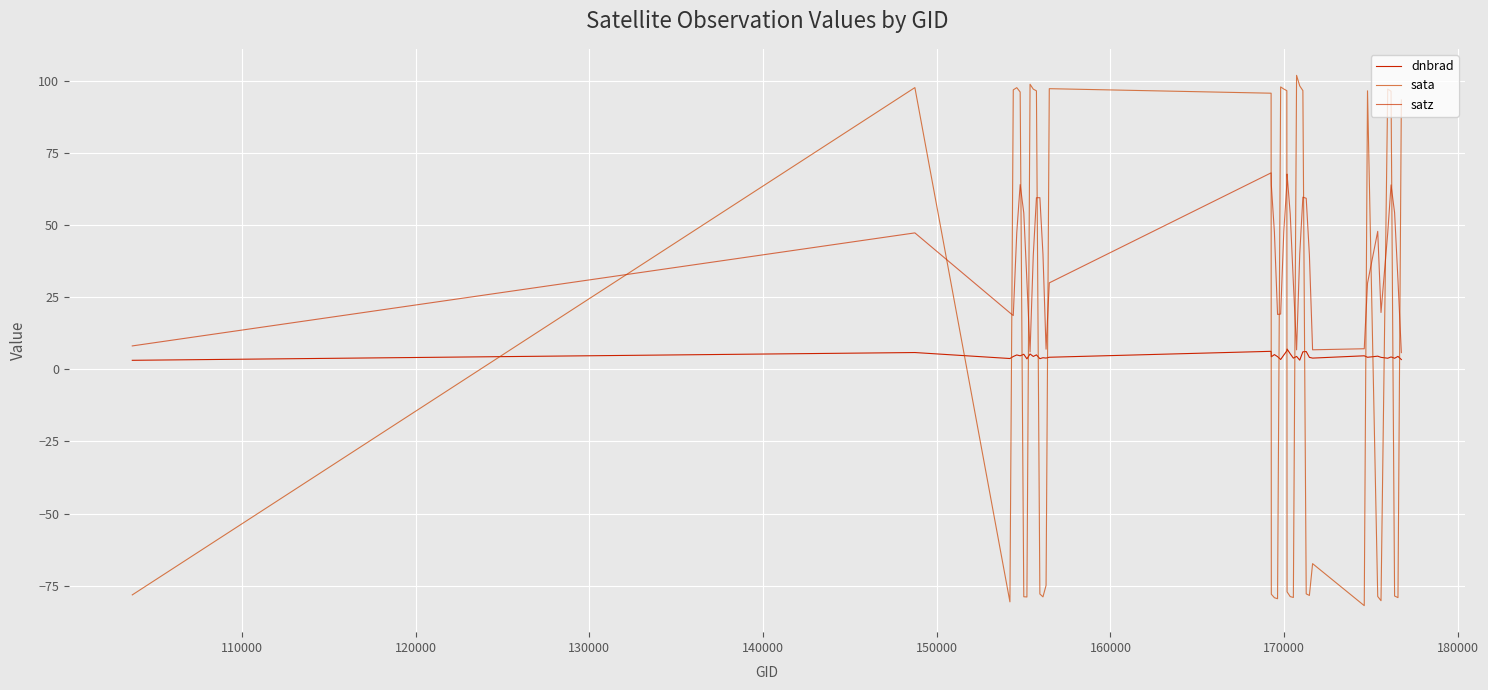

How many times do dnbrad and sata cross each other?

17